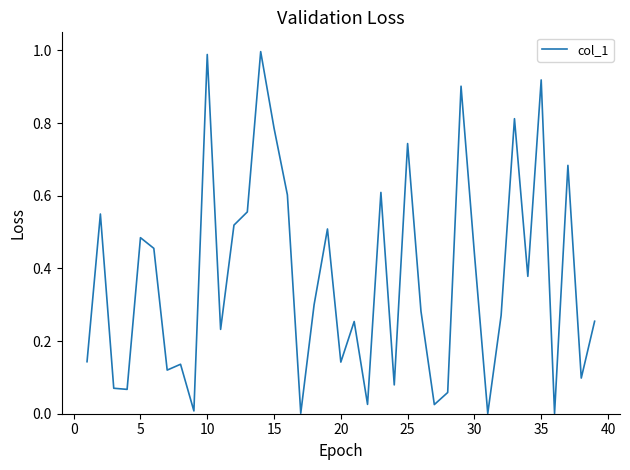

Is this an area chart (filled region under the line)?

No